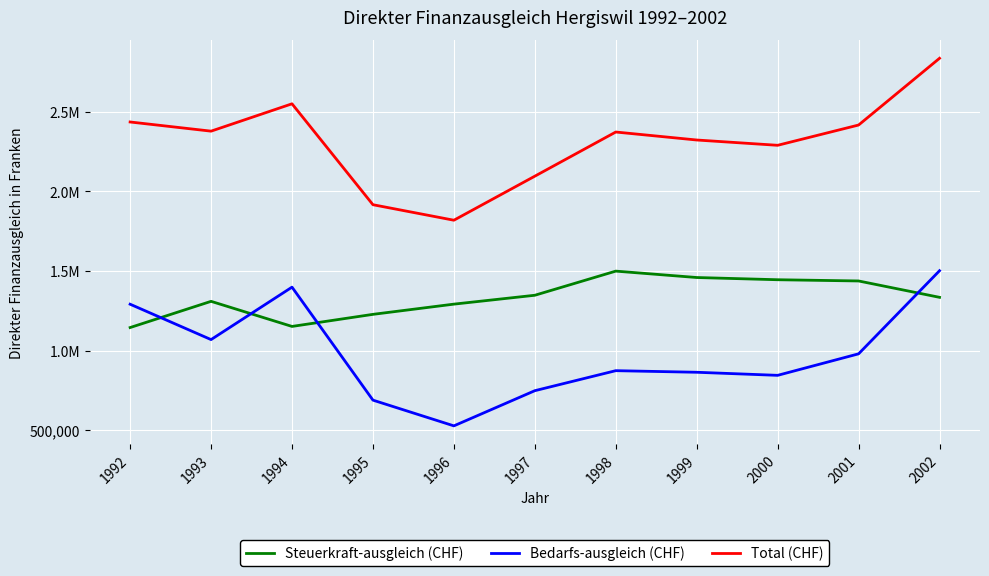

Does the chart display data point markers on the line(s)?

No